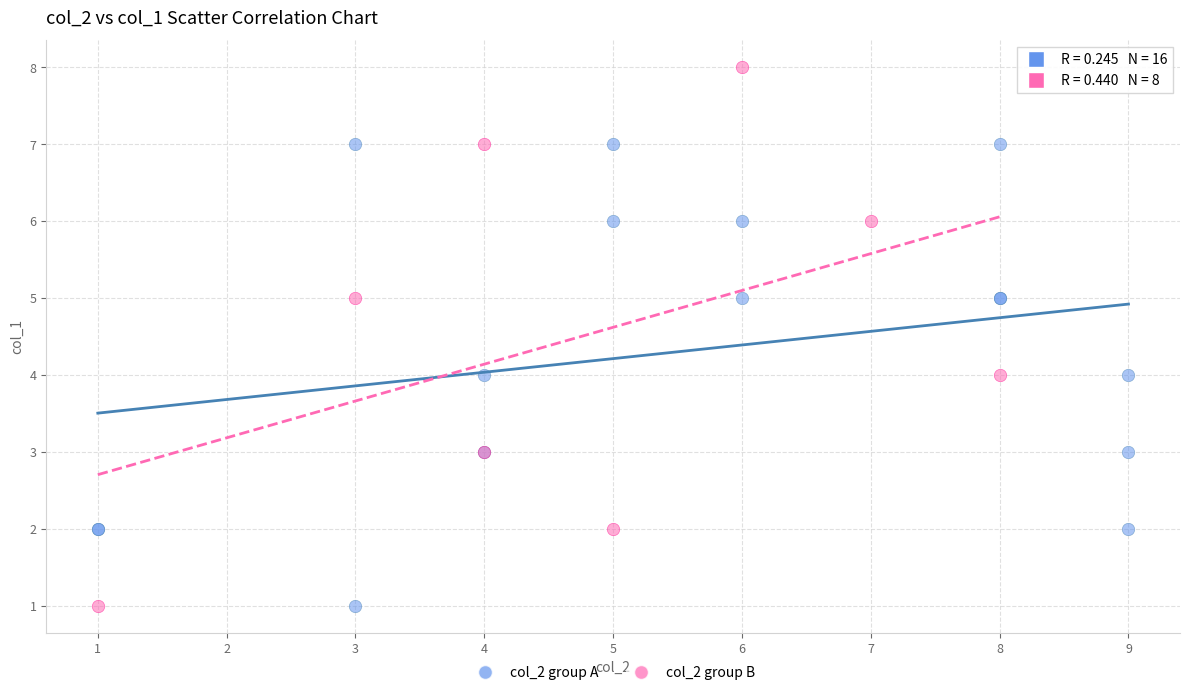

Which series has the widest spread of Y values?

col_2 group B